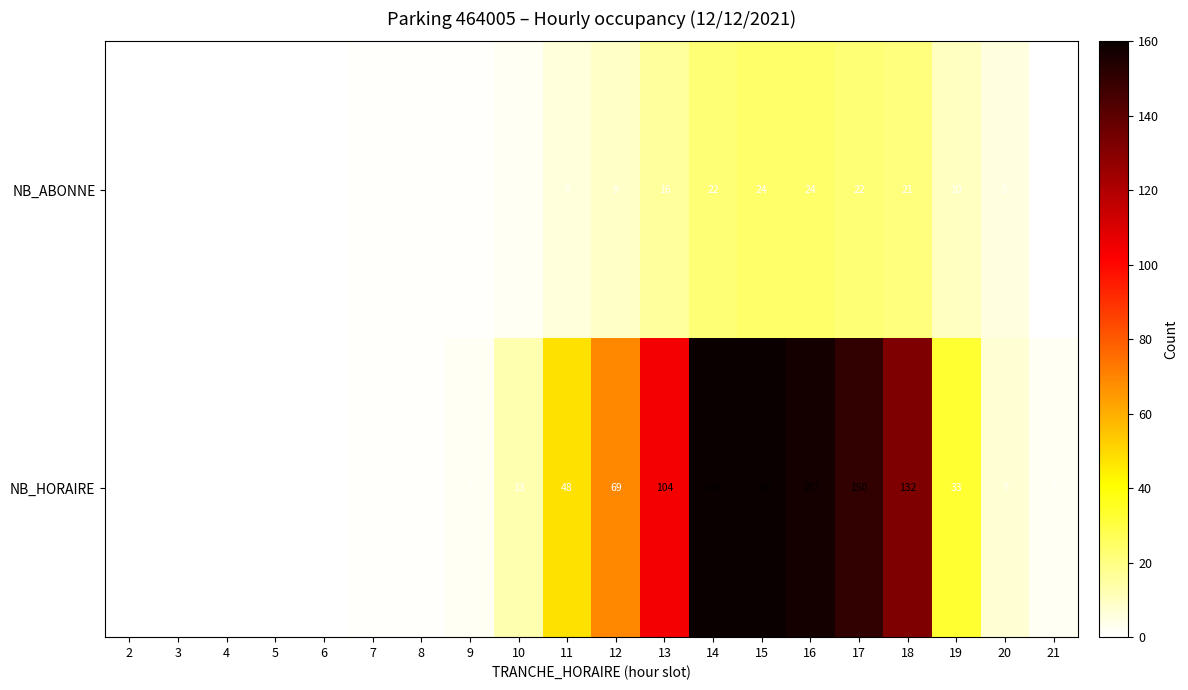

How many values in the NB_HORAIRE series are below 13?

10